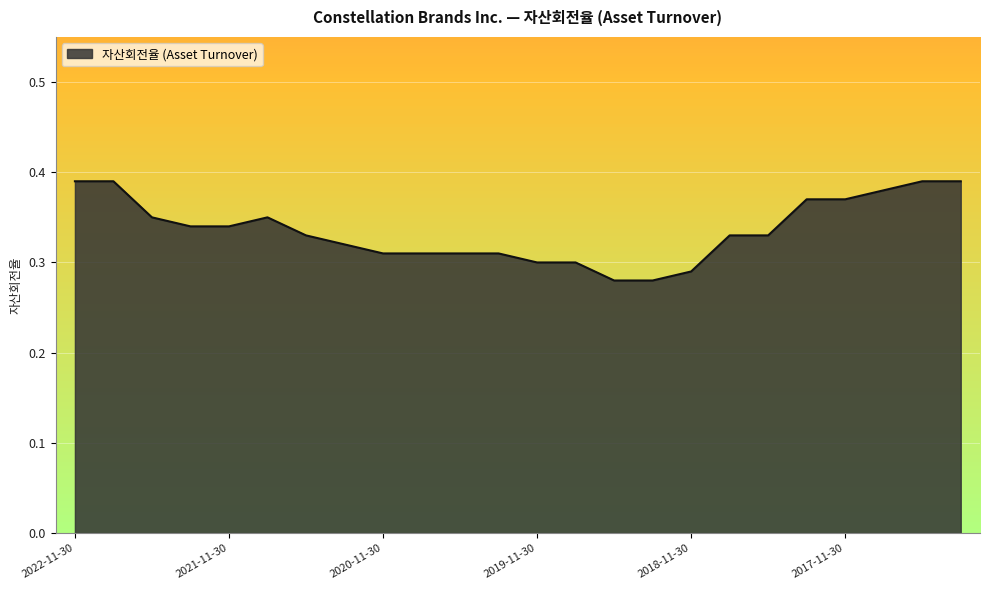

What is the minimum value shown in the chart?

0.3